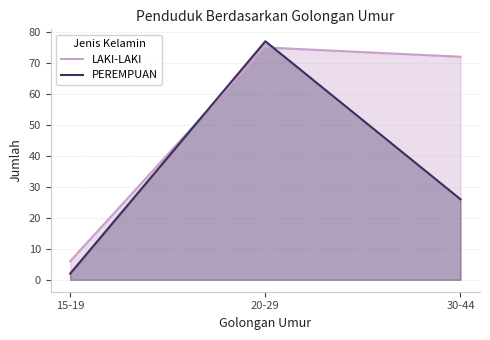

List the series in order of their overall mean, highest first.

LAKI-LAKI, PEREMPUAN